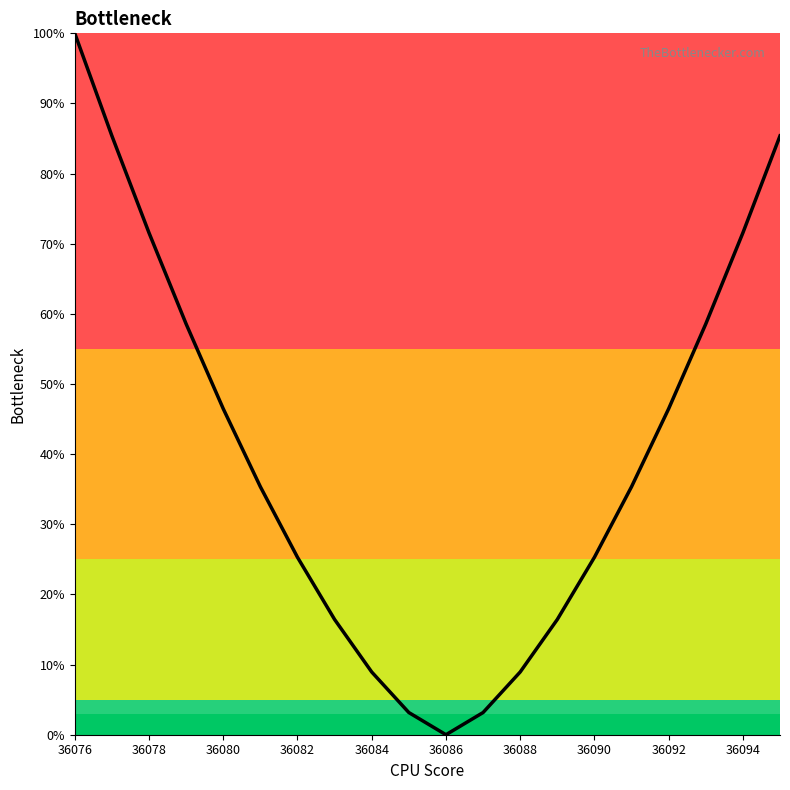

What is the difference between the maximum and minimum values?

100.0